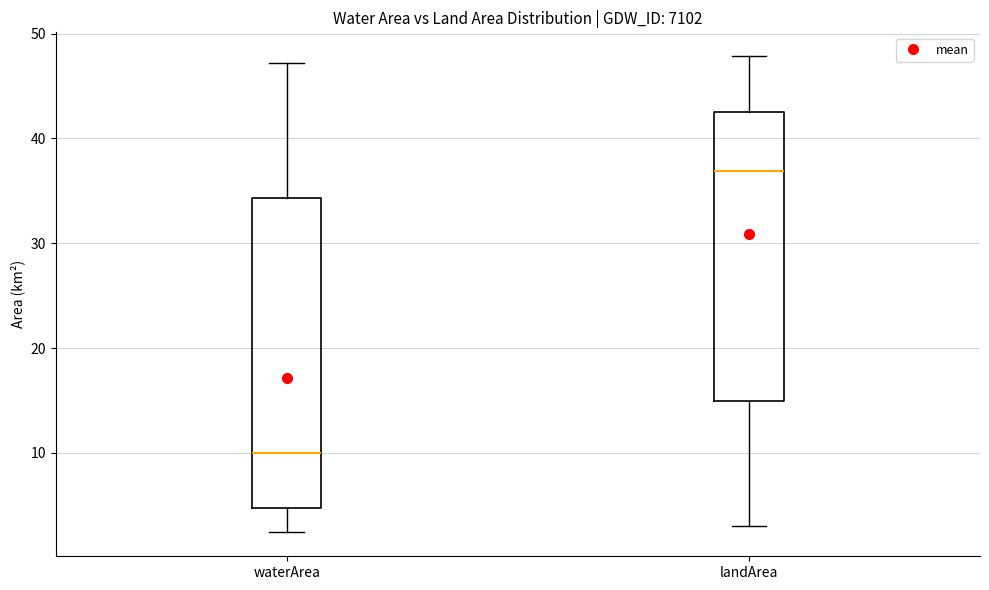

Reading left to right, transcribe this box plot: for each box, give where its median line is, the range the box spans, and where its two whiskers end, as read against the y-axis. The values are not printed on the chart, so give them approximately, as read against the axis.

waterArea: median 10, box 5 to 34, whiskers 2 to 47
landArea: median 37, box 15 to 43, whiskers 3 to 48